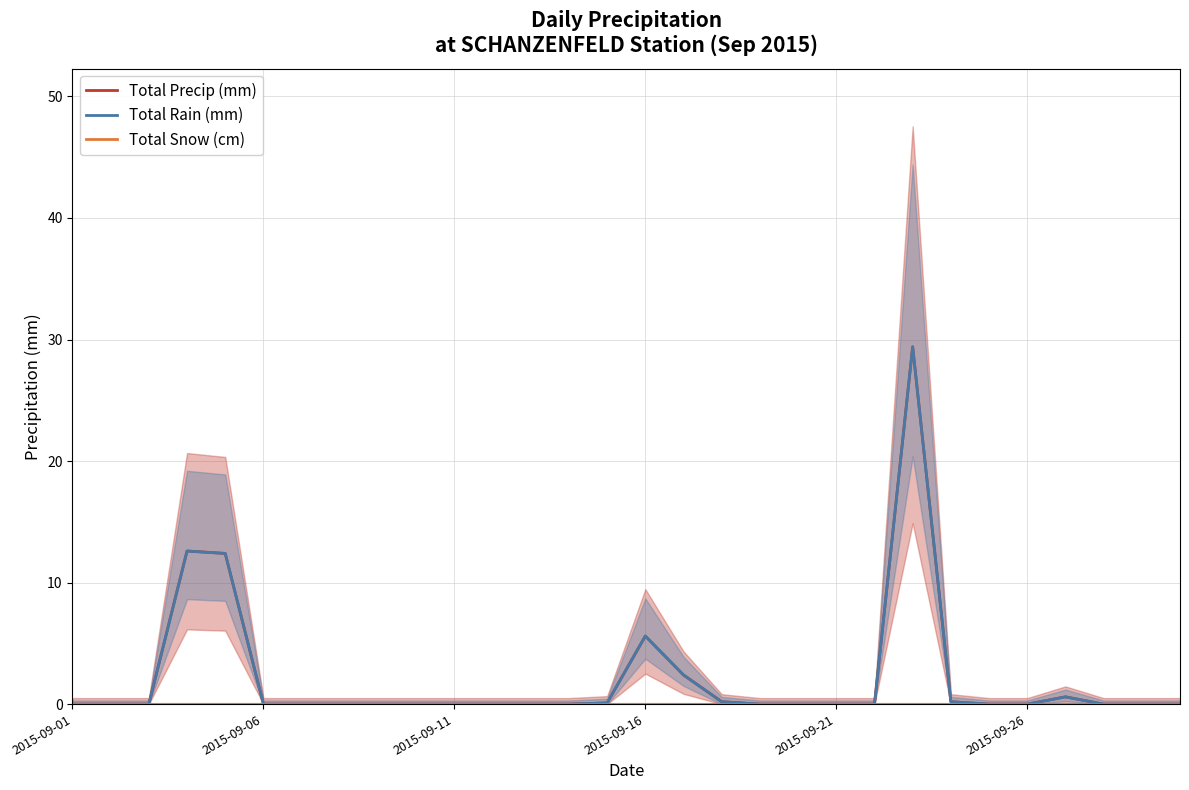

Reading left to right, transcribe all the data shown in this chart.

Total Precip (mm): 0.0	0.0	0.0	12.6	12.4	0.0	0.0	0.0	0.0	0.0	0.0	0.0	0.0	0.0	0.1	5.6	2.4	0.2	0.0	0.0	0.0	0.0	29.4	0.2	0.0	0.0	0.6	0.0	0.0	0.0
Total Rain (mm): 0.0	0.0	0.0	12.6	12.4	0.0	0.0	0.0	0.0	0.0	0.0	0.0	0.0	0.0	0.1	5.6	2.4	0.2	0.0	0.0	0.0	0.0	29.4	0.2	0.0	0.0	0.6	0.0	0.0	0.0
Total Snow (cm): 0.0	0.0	0.0	0.0	0.0	0.0	0.0	0.0	0.0	0.0	0.0	0.0	0.0	0.0	0.0	0.0	0.0	0.0	0.0	0.0	0.0	0.0	0.0	0.0	0.0	0.0	0.0	0.0	0.0	0.0